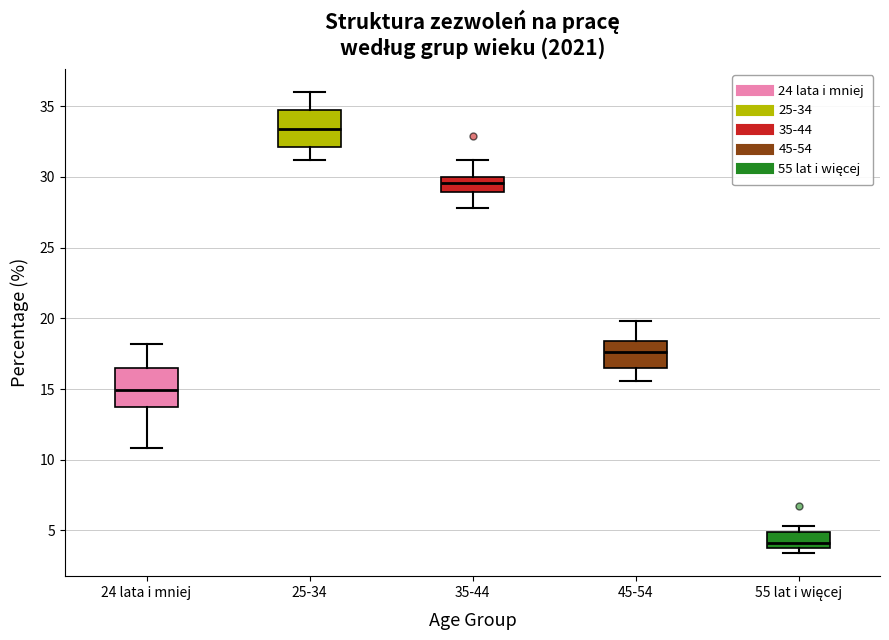

Where is the upper edge of the box for 55 lat i więcej on the y-axis? The values are not printed on the chart, so give them approximately, as read against the axis.

5.0